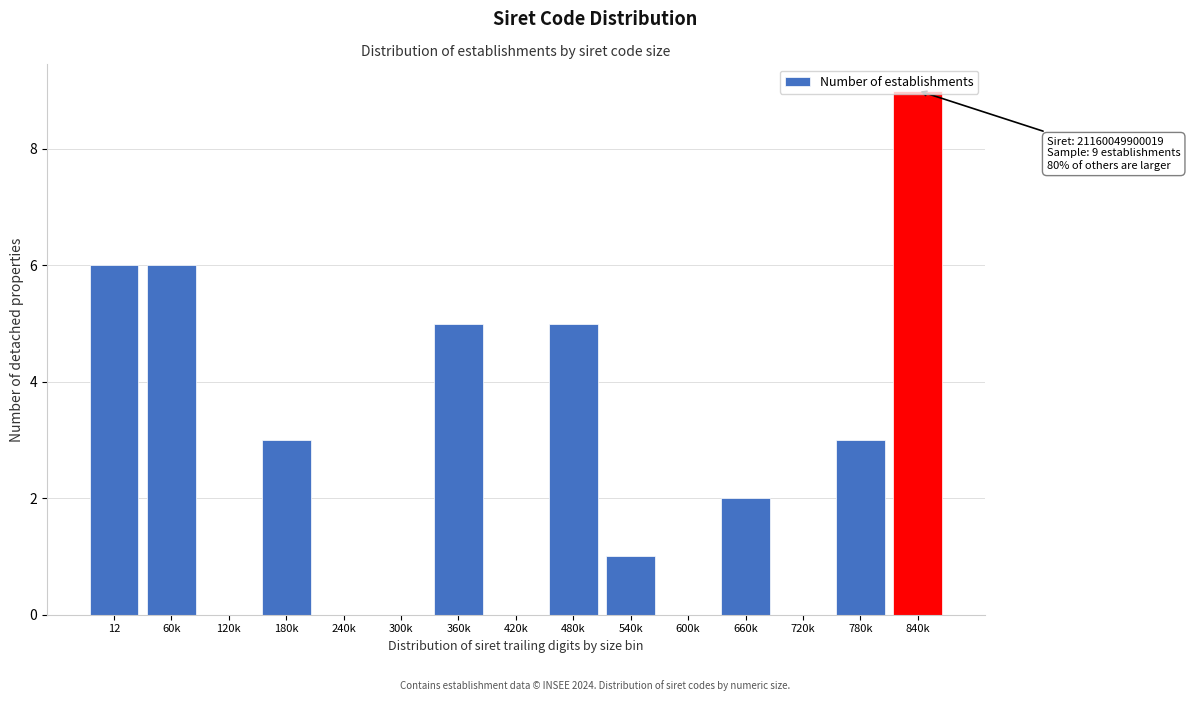

Approximately how many times larger is the value at 360k compared to 180k?

1.7